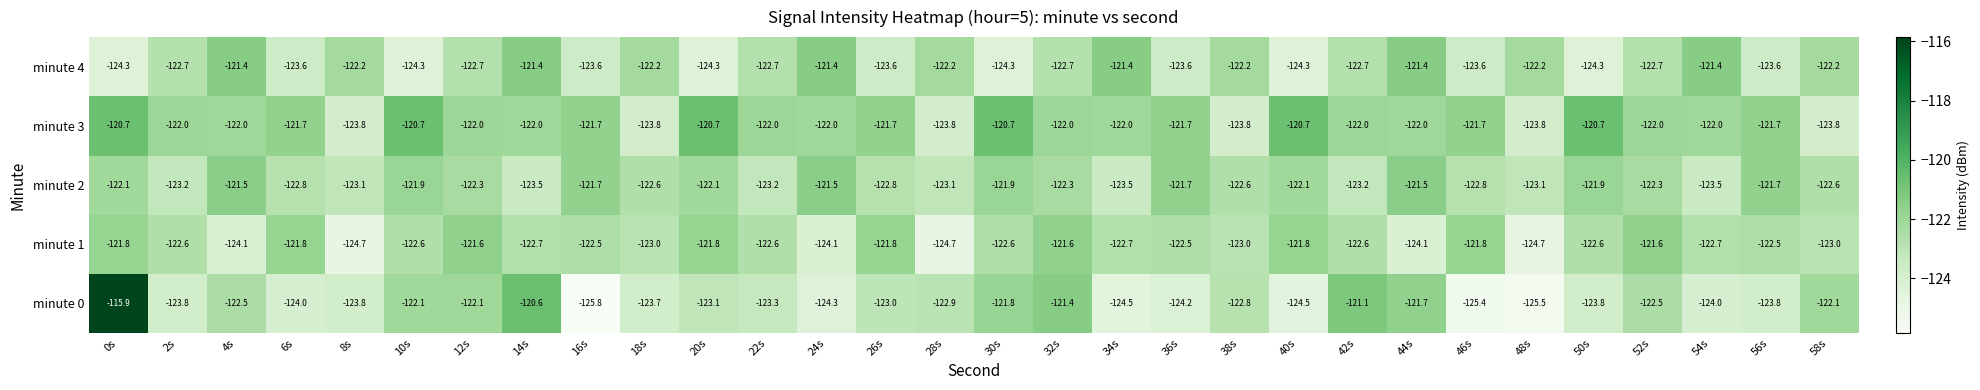

What value does the minute 2 series have at 14s?

-123.5